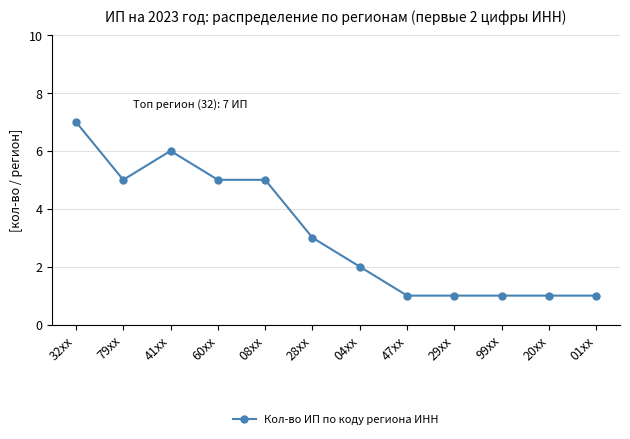

How many distinct data groups are displayed?

1